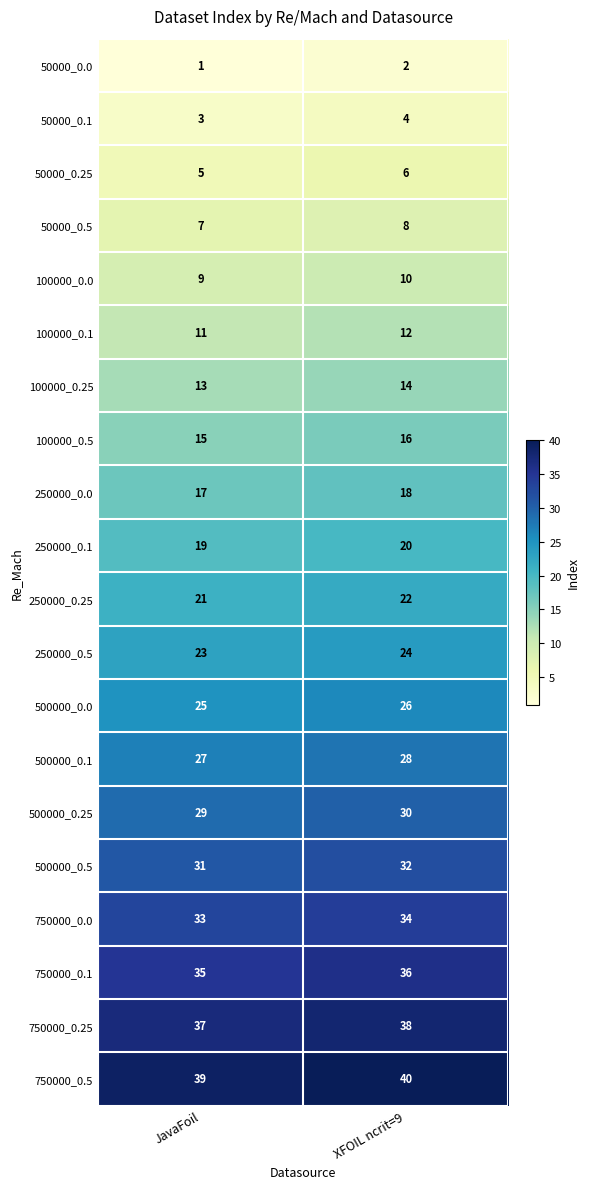

What is the total value across all series at JavaFoil?

400